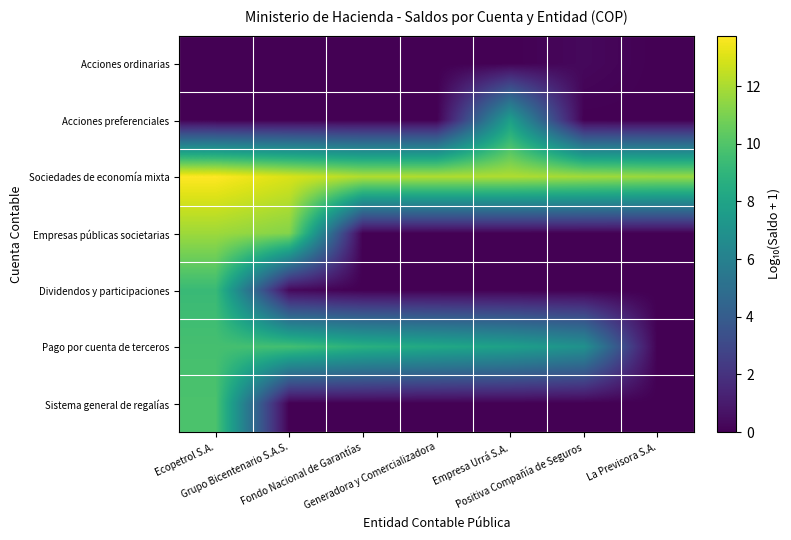

What is the total value across all series at Generadora y Comercializadora?

20.4